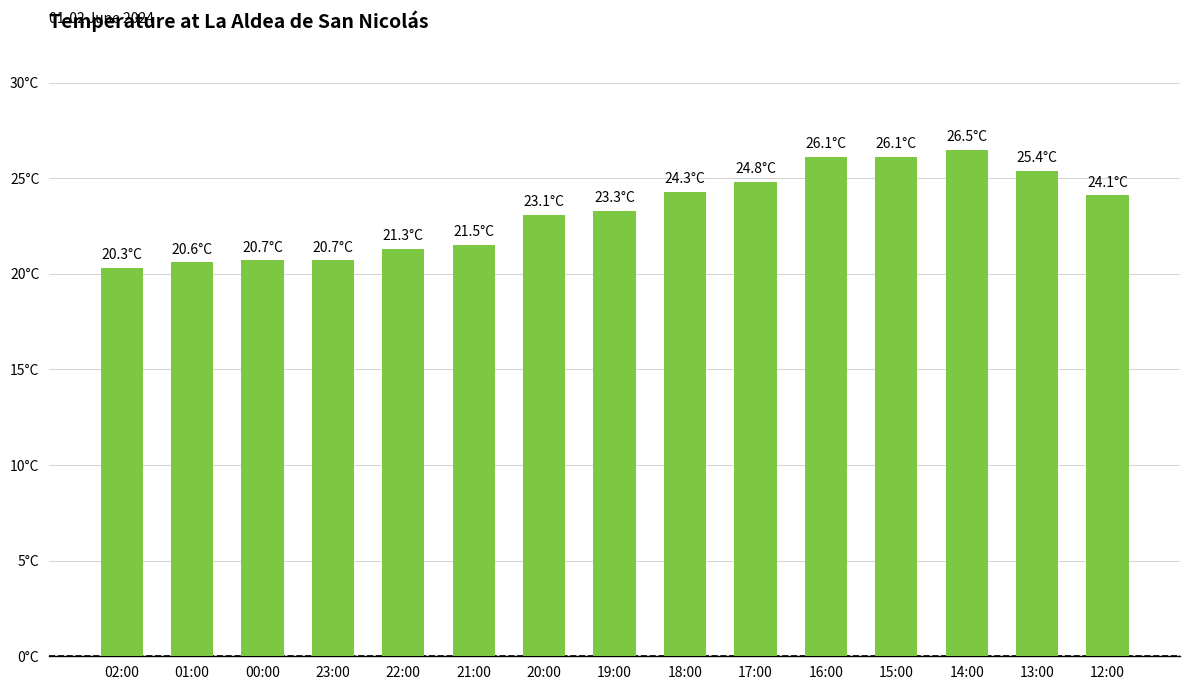

Does the chart contain any negative values?

No